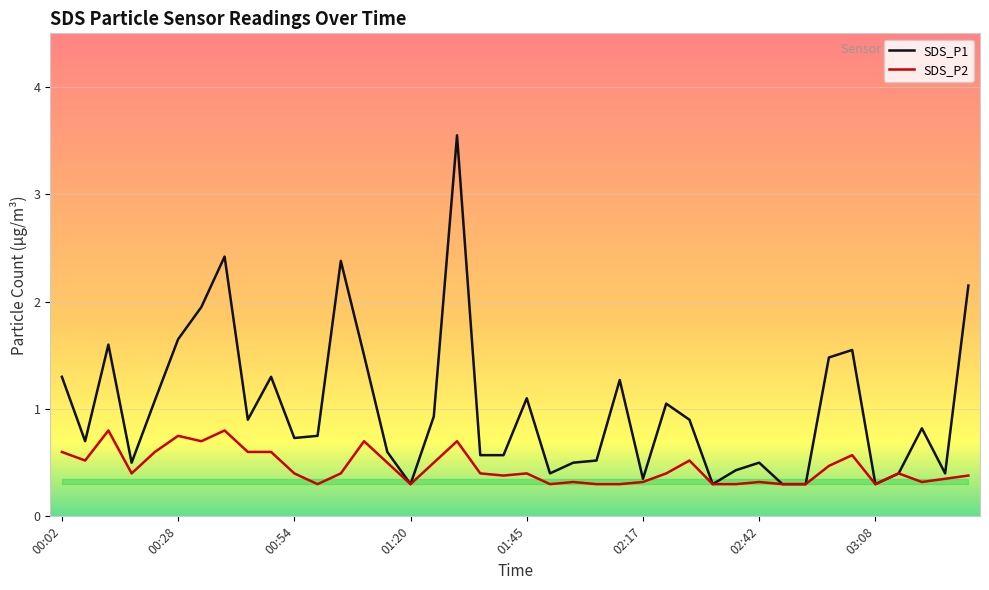

List the series in order of their overall mean, highest first.

SDS_P1, SDS_P2